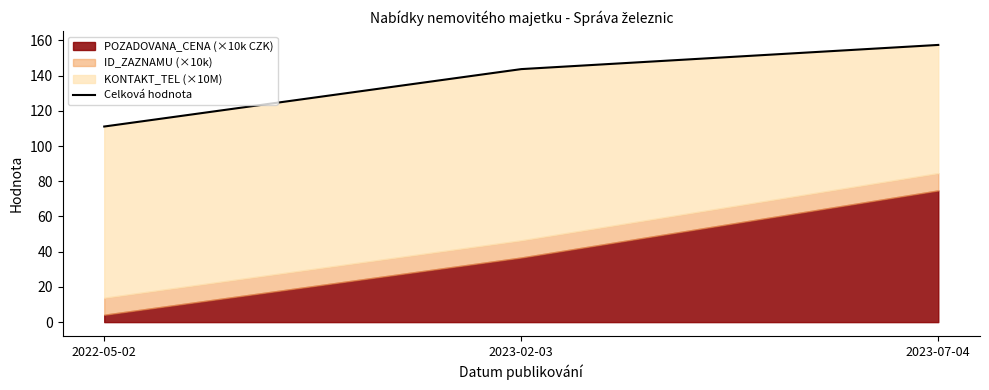

What position from the left is 2023-07-04?

3